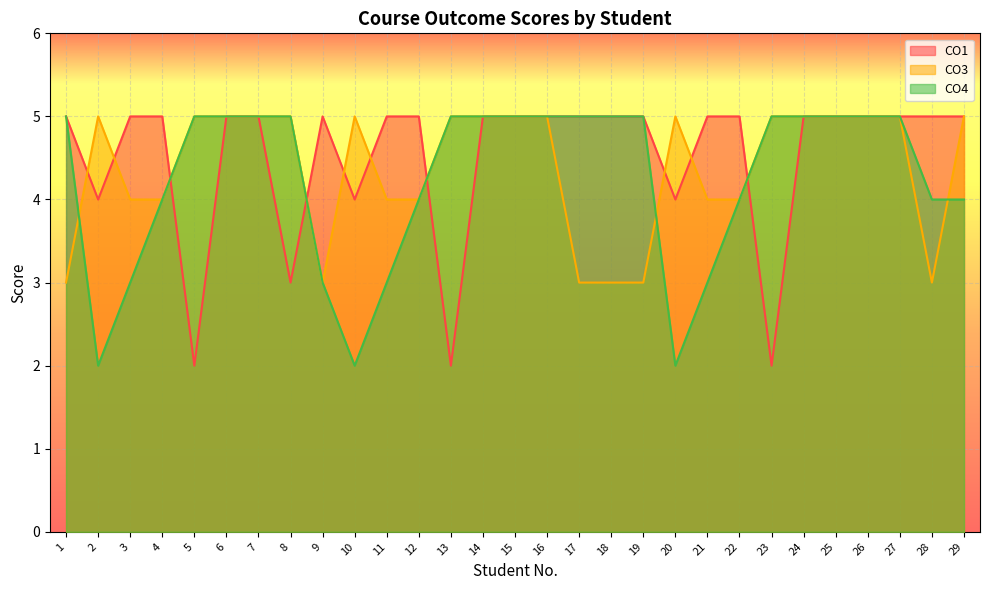

True or false: CO4 has a value of 4 at 28.

True